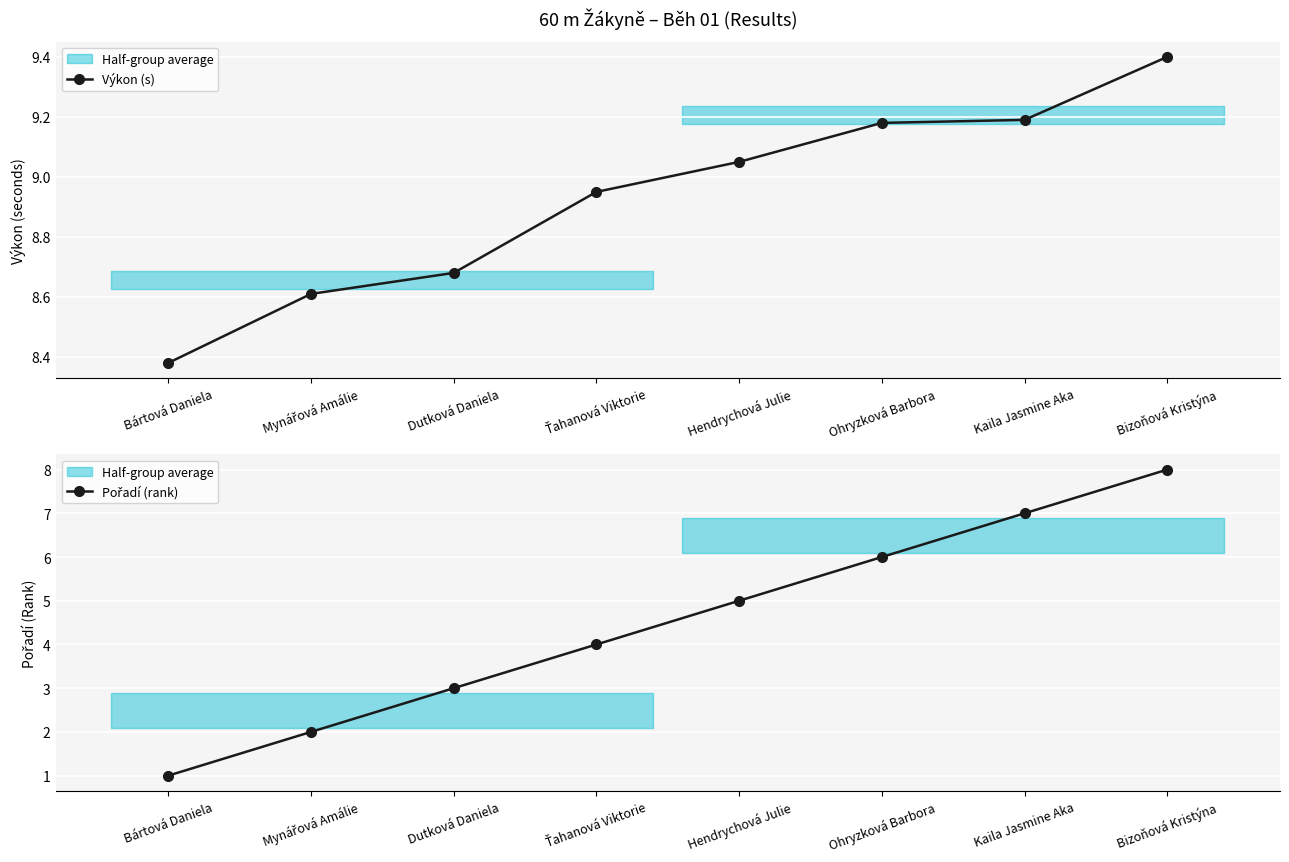

What position from the right is Ťahanová Viktorie?

5